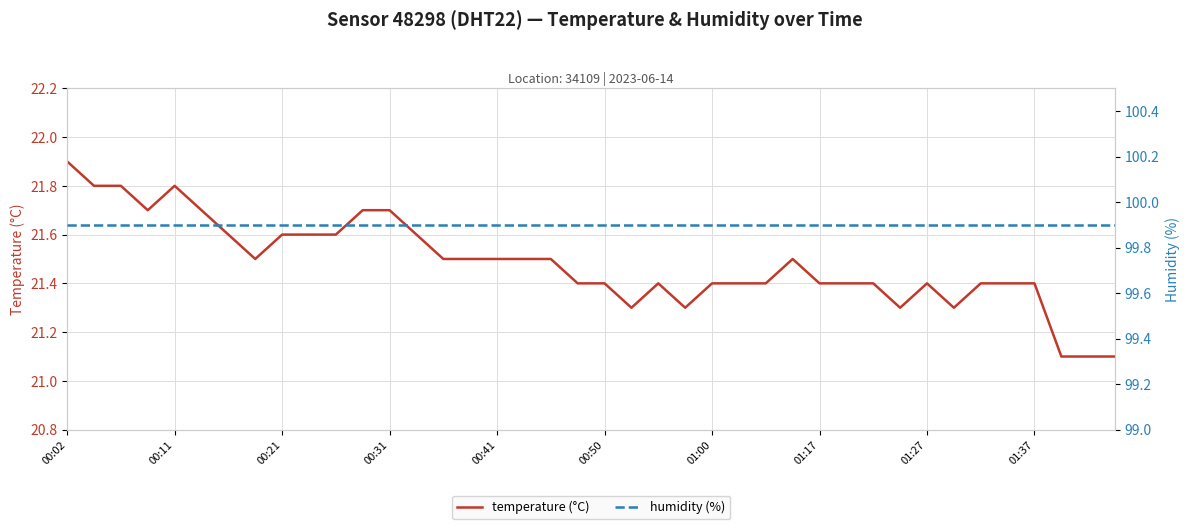

At which category is the sum across all series the highest?

00:02